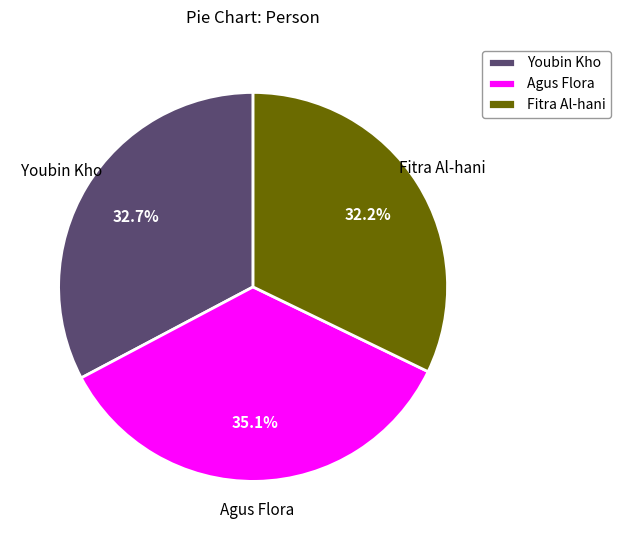

How many segments does this pie chart have?

3